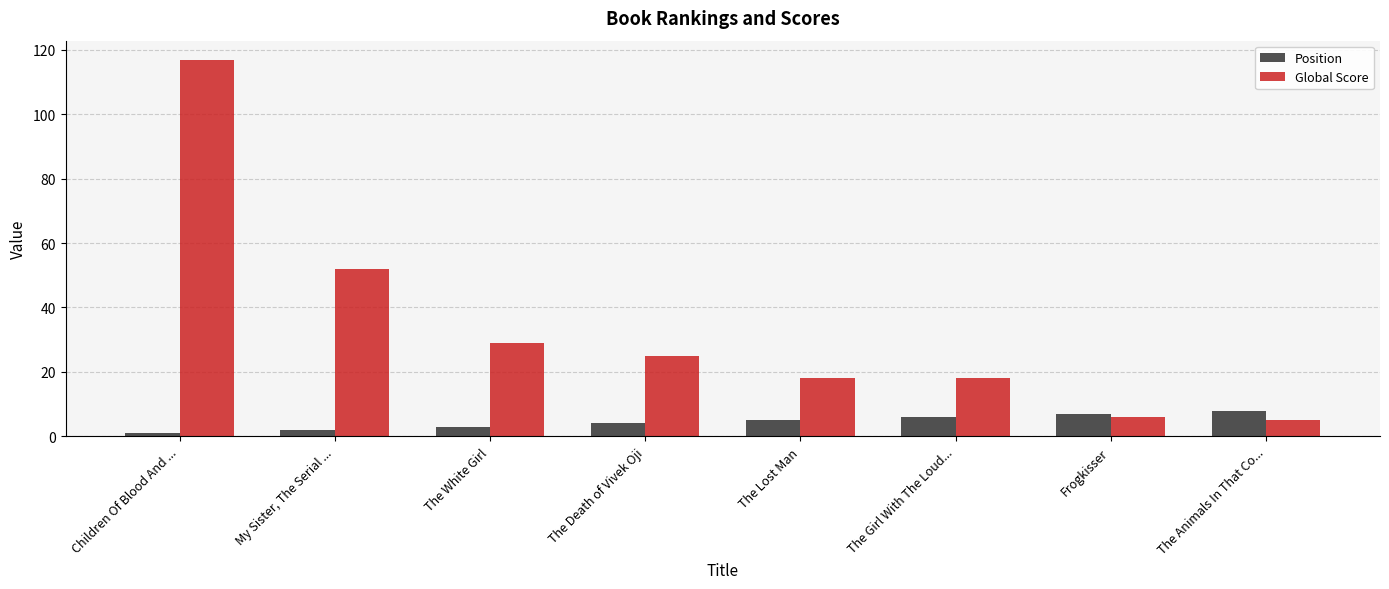

Where is Global Score nearest to the value 61?

My Sister, The Serial ...